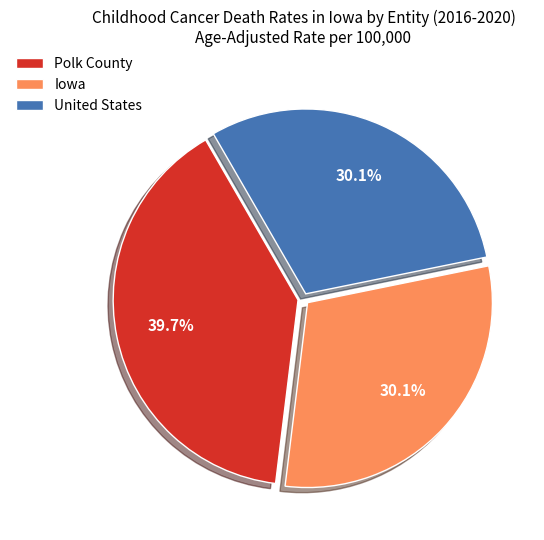

What is the ratio of the value at Iowa to the value at Polk County?

0.8